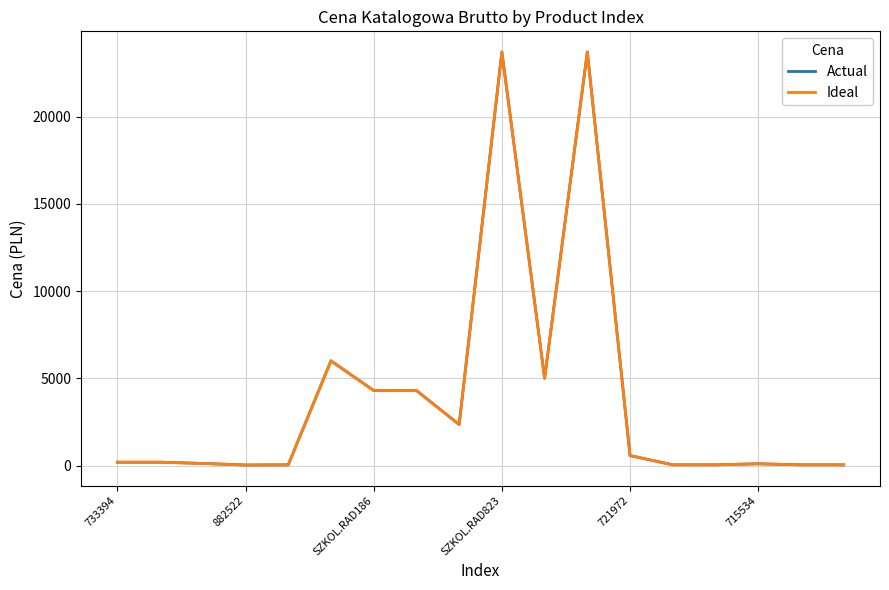

What is the difference between the second highest and second lowest values in the Ideal series?

23660.1